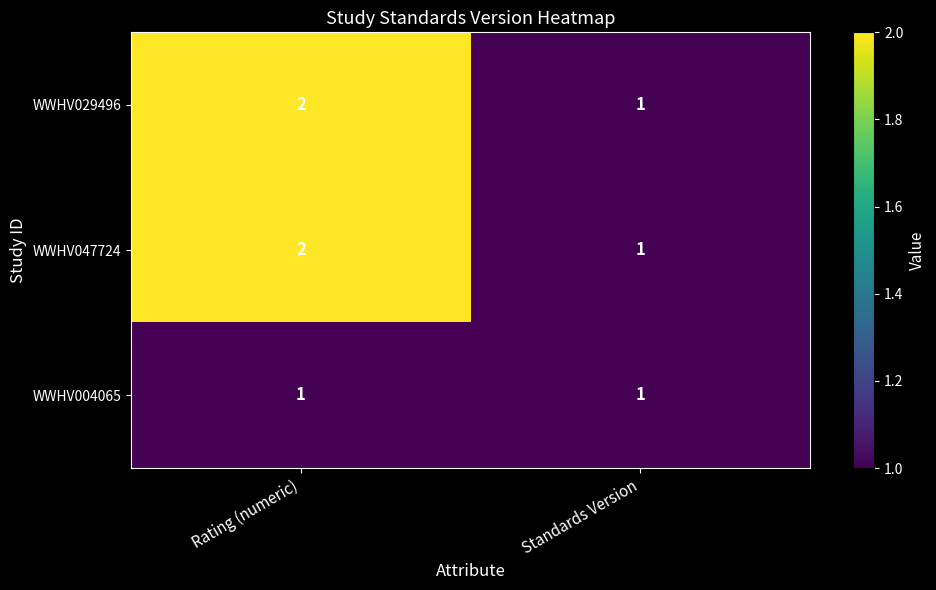

At which category does the chart reach its peak across all series?

Rating (numeric)